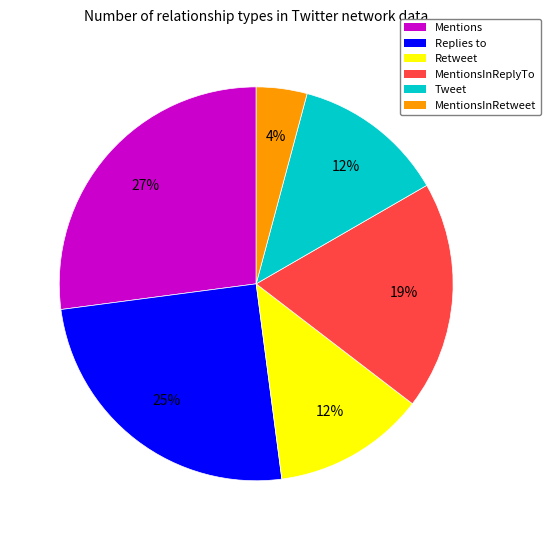

Count the number of slices in the pie.

6